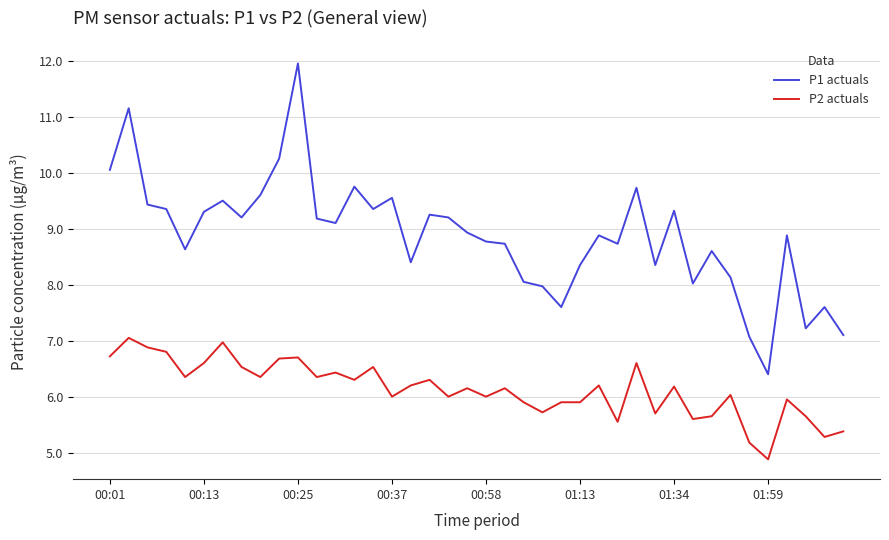

Which series has the largest range (max minus min)?

P1 actuals